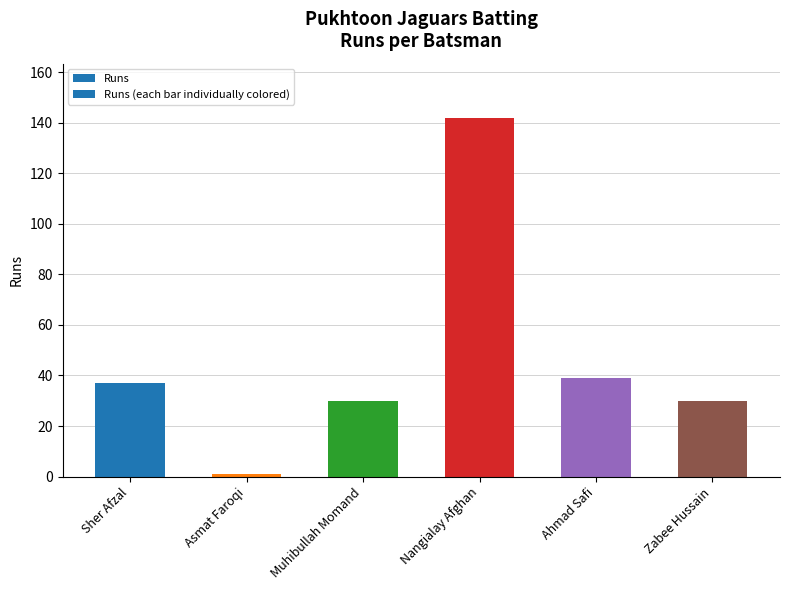

What value does the data have at Asmat Faroqi?

1